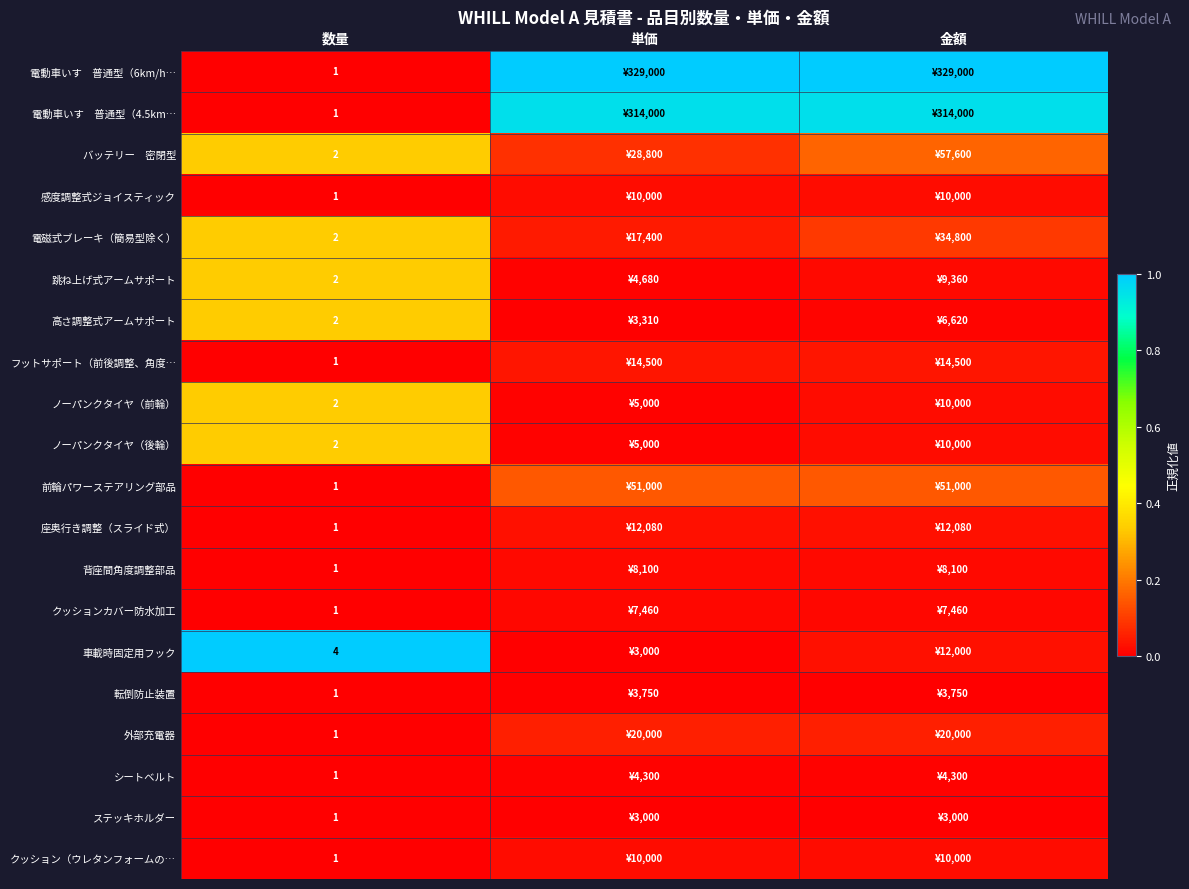

What is the difference between the highest and lowest values at 数量?

3.0